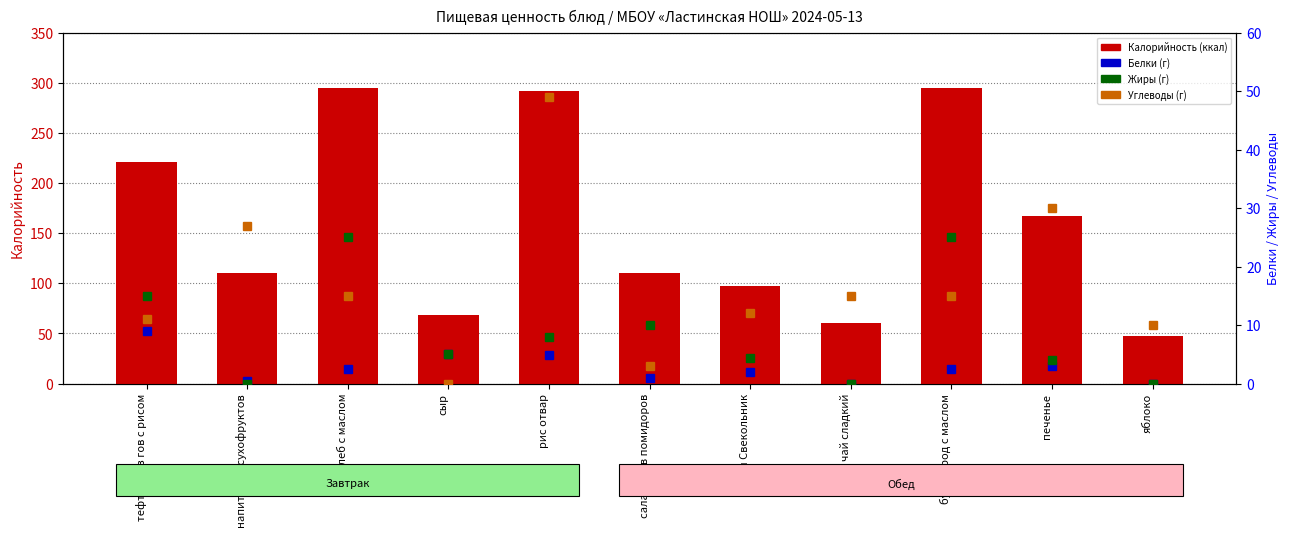

List the series in order of their peak value, lowest first.

Белки, Жиры, Углеводы, Калорийность